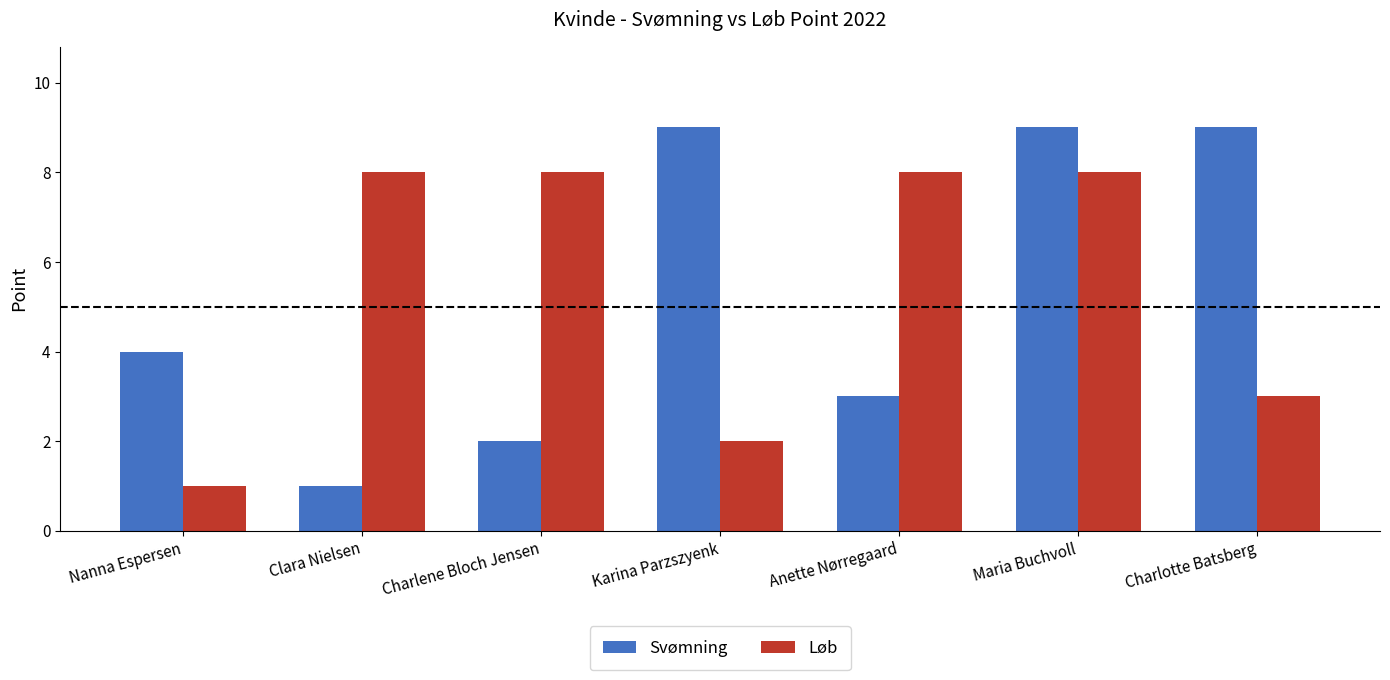

What is the label of the 2nd bar from the left?

Clara Nielsen